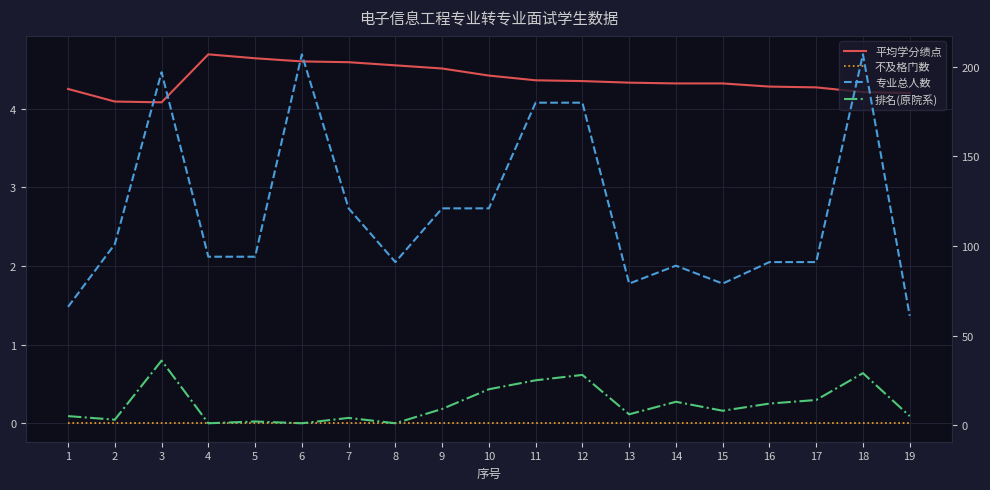

At which category does 专业总人数 reach its first local valley?

8